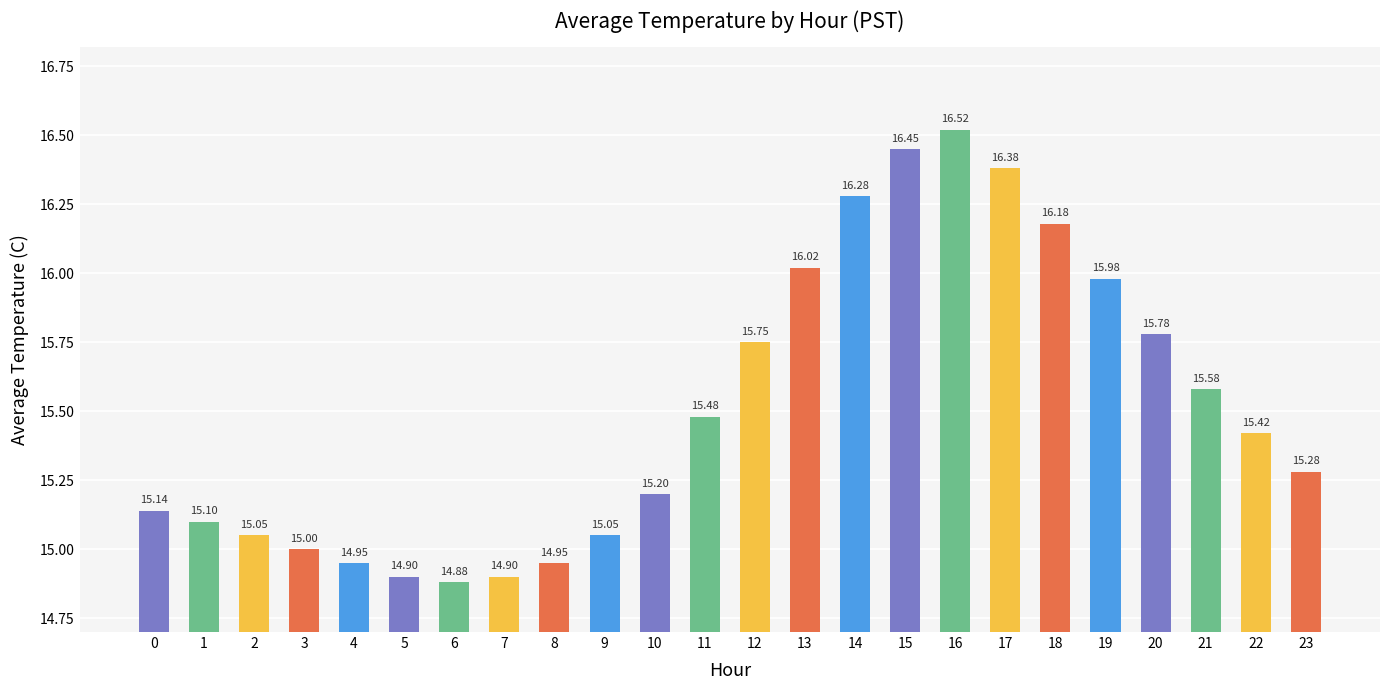

Is it true that the value at 2 is 26.3?

False